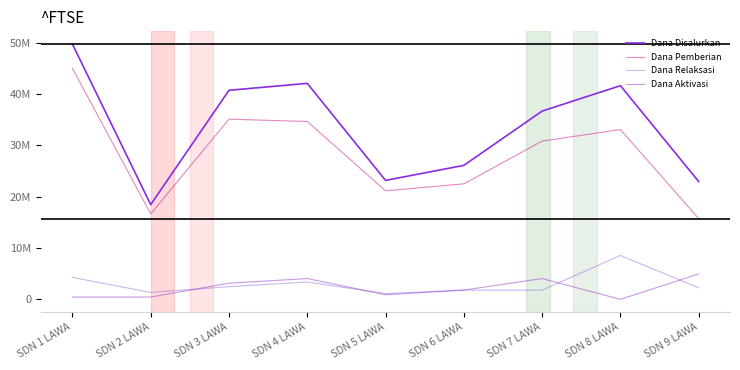

What is the minimum value for Dana Disalurkan?

18450000